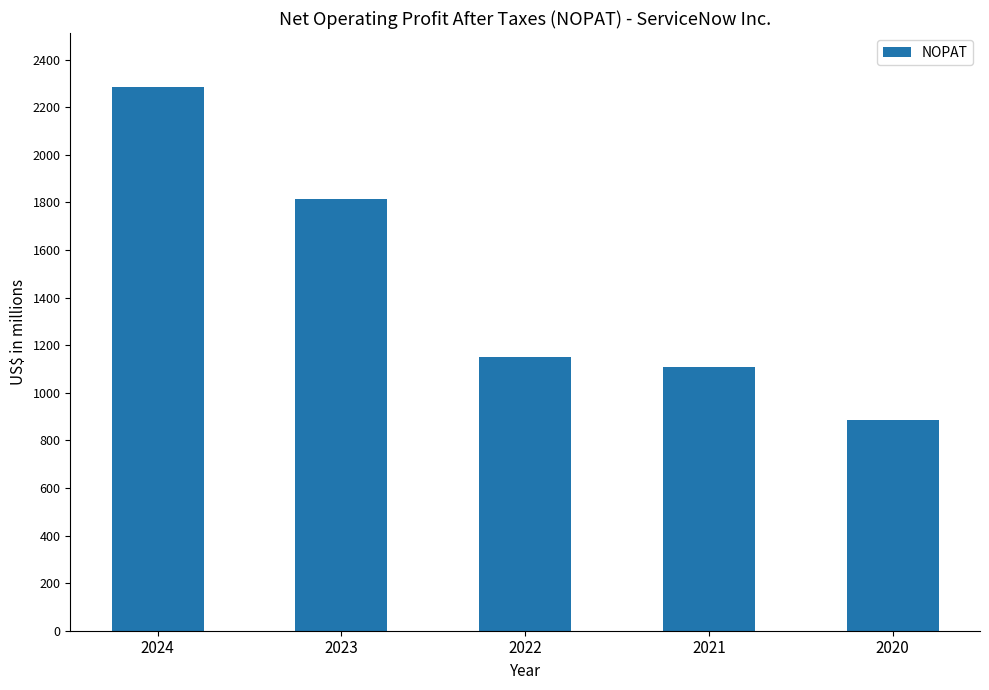

What is the change in value from 2024 to 2021?

-1175